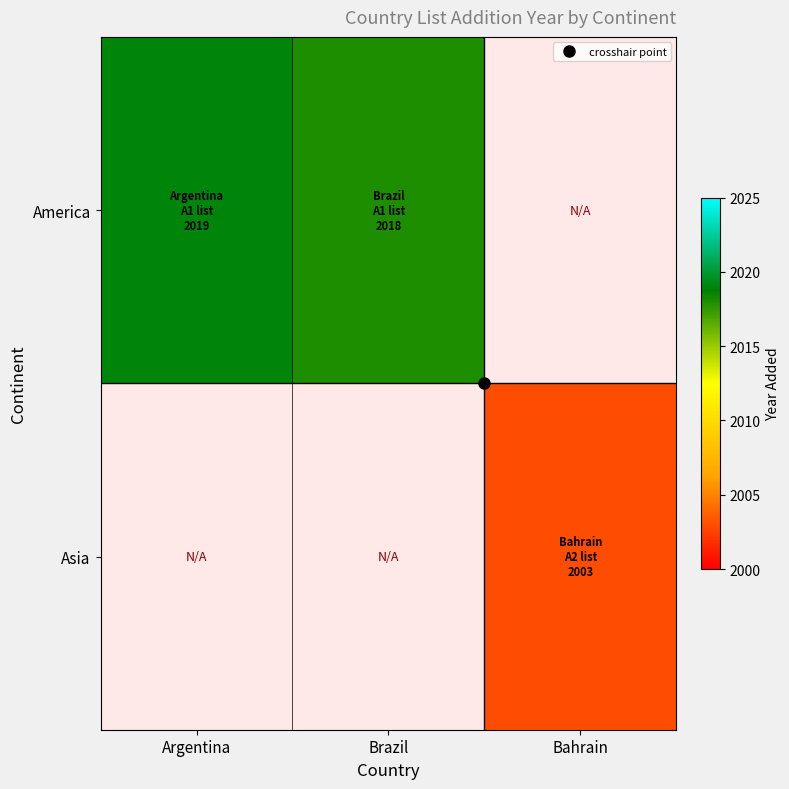

Where is America nearest to the value 2018?

Brazil